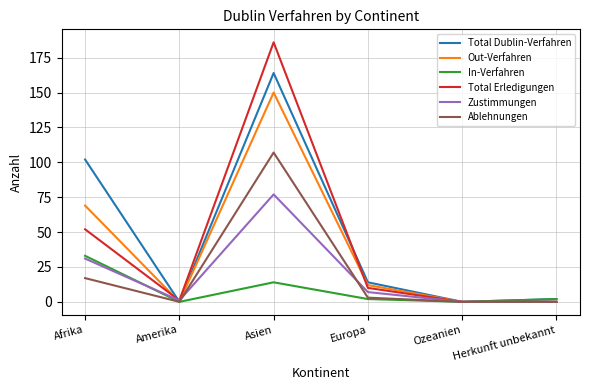

True or false: Out-Verfahren has a value of 85 at Herkunft unbekannt.

False